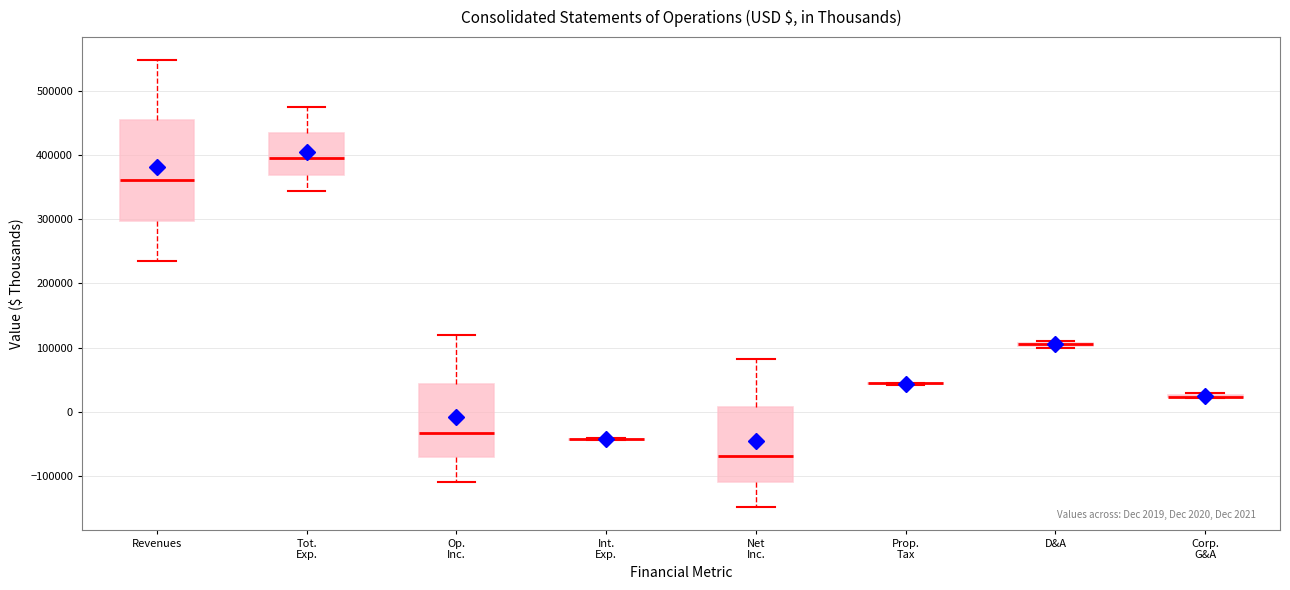

Comparing the boxes themselves (not the whiskers), which one is the tallest?

Revenues